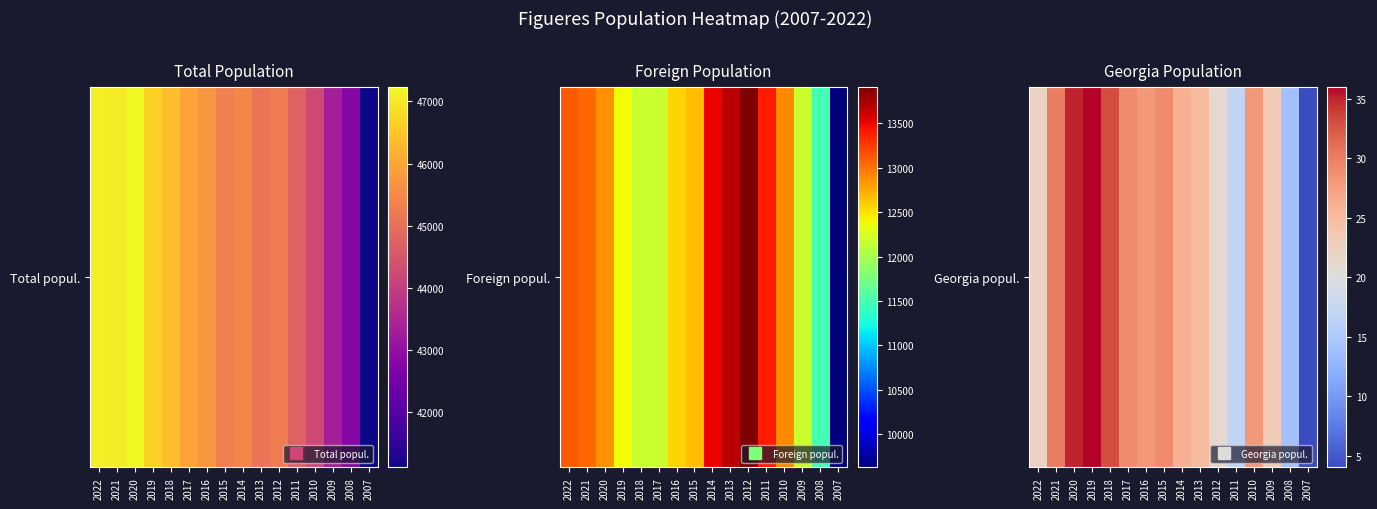

What is the change in value from 2011 to 2010?

+11